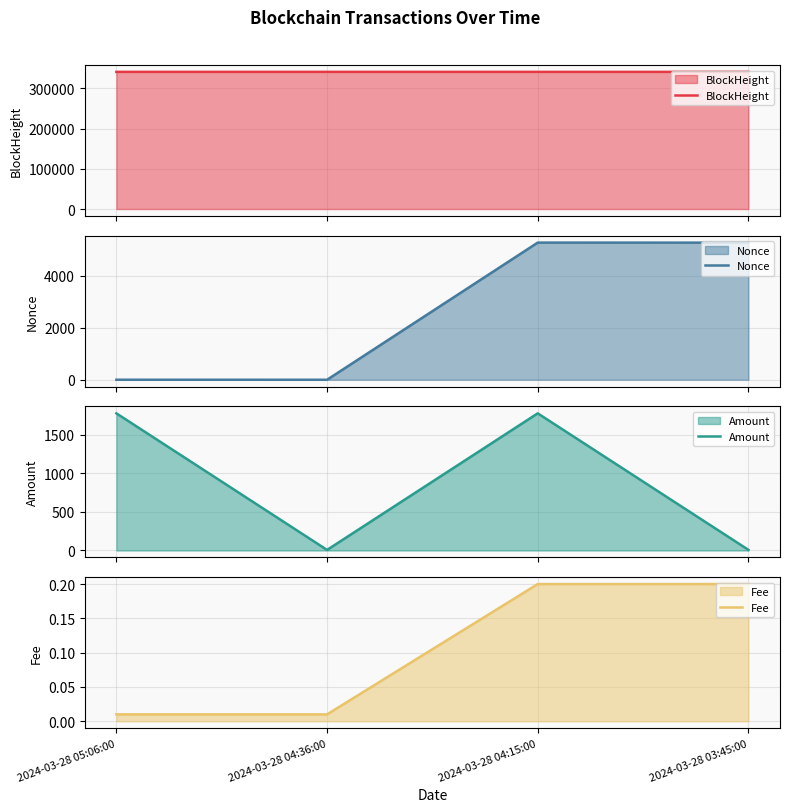

What is the value of the Nonce point at the 1st from the left?

1.0